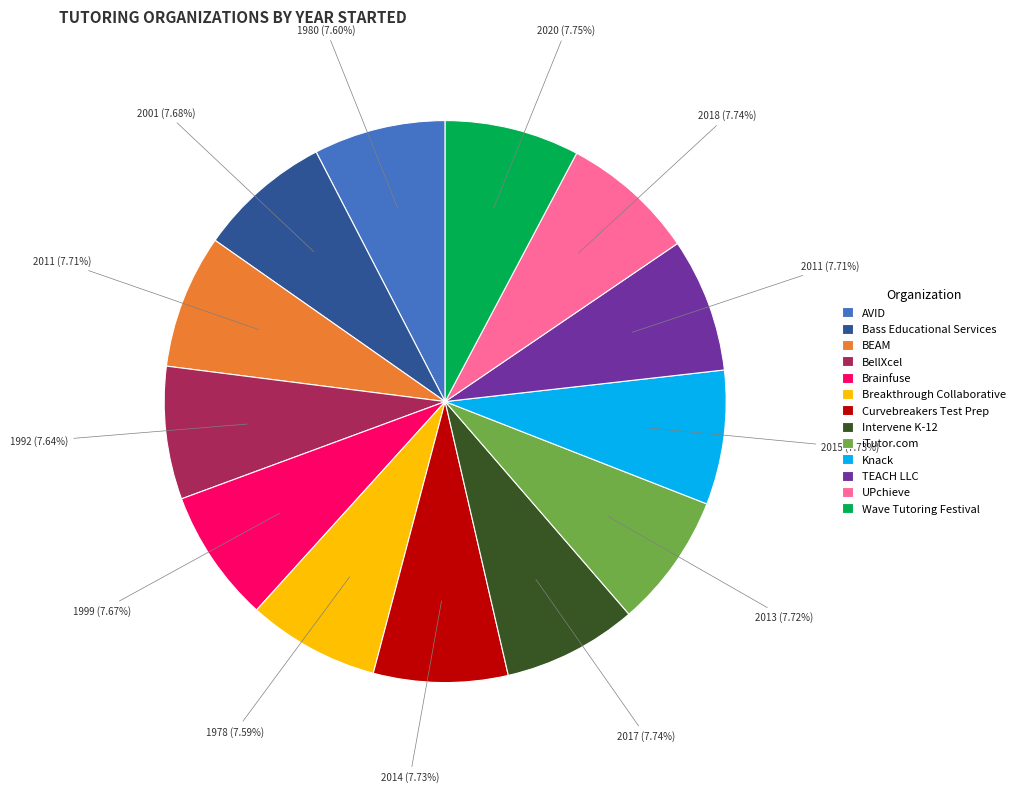

What is the ratio of the value at BellXcel to the value at Curvebreakers Test Prep?

1.0